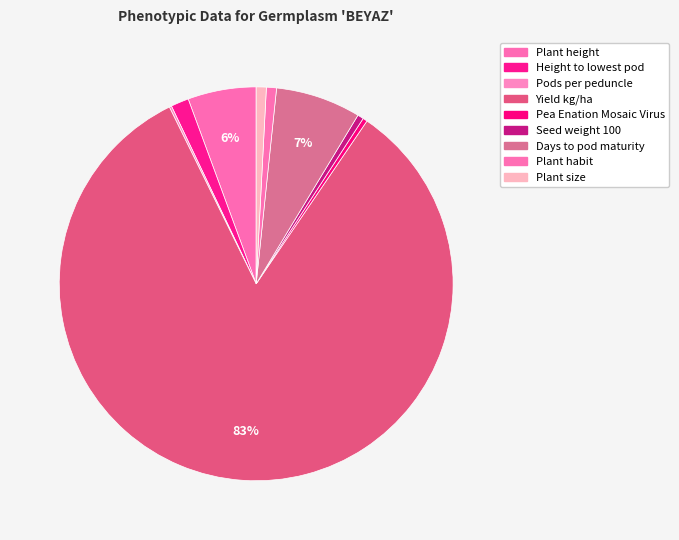

Approximately how many times larger is the value at Seed weight 100 compared to Pods per peduncle?

2.7